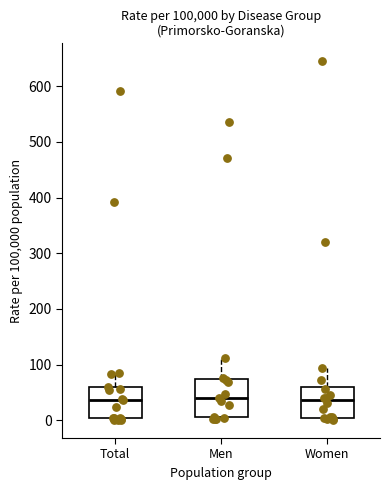

Where does the median line of the box for Men sit on the y-axis? The values are not printed on the chart, so give them approximately, as read against the axis.

40